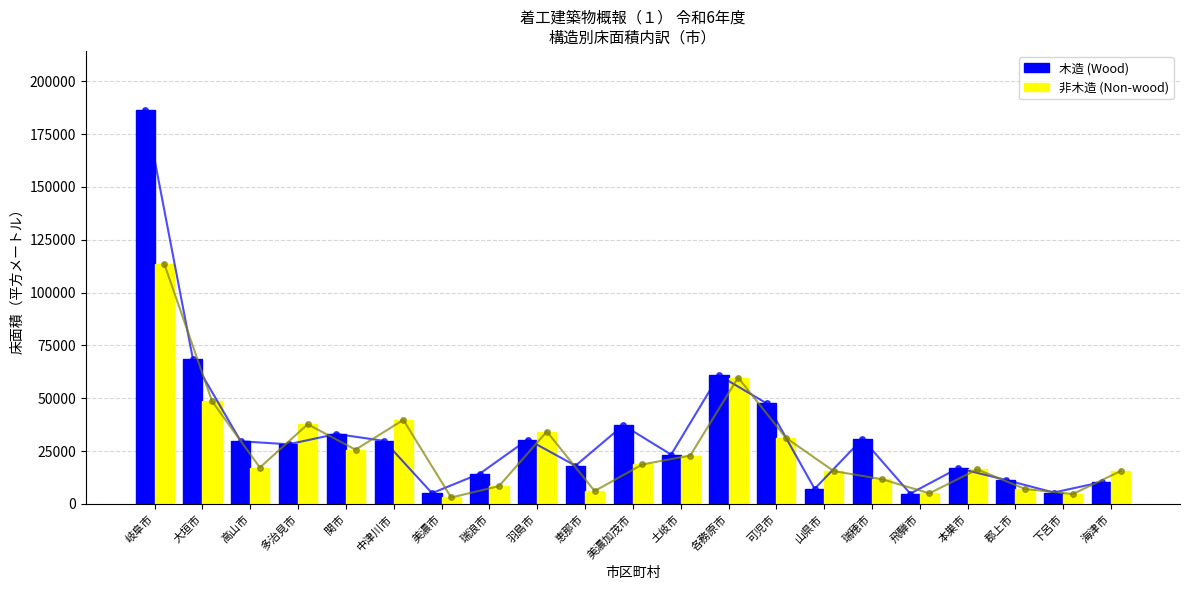

How many data points in 木造 (Wood) are above 28216?

10